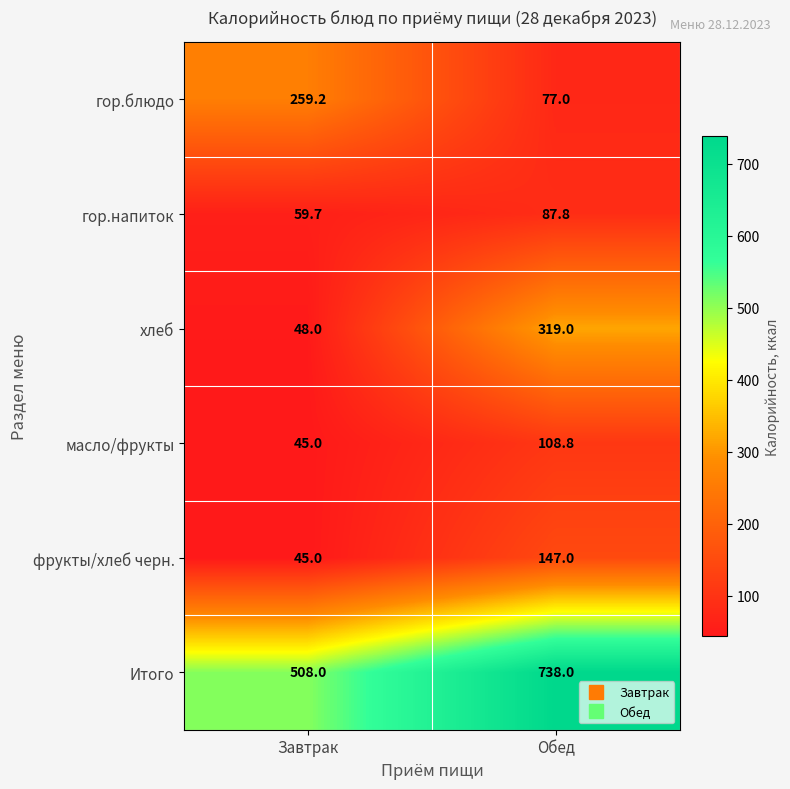

Count the number of categories in the chart.

2